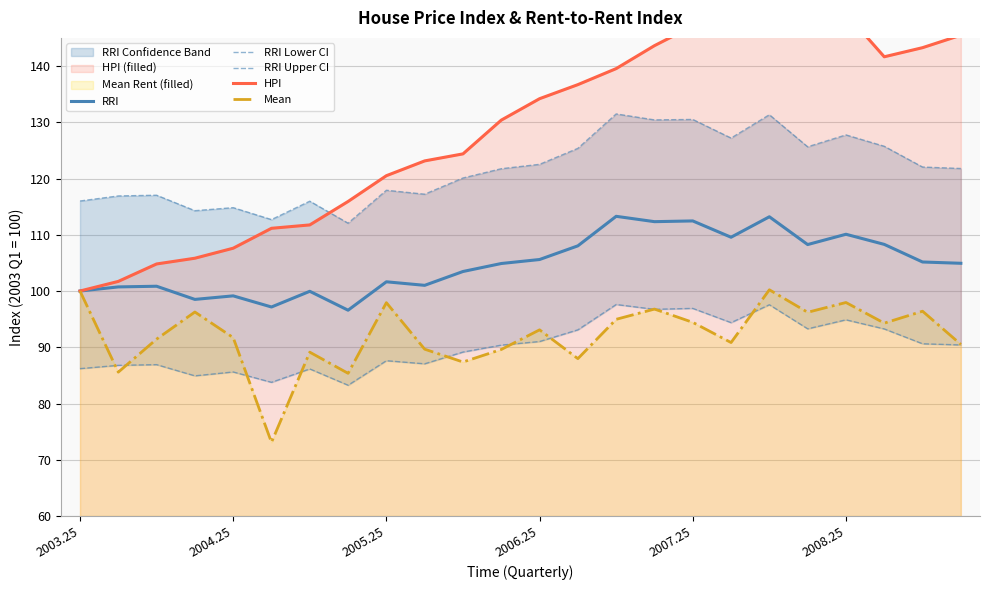

The value of RRI Upper CI at 23 is 181.0. True or false?

False